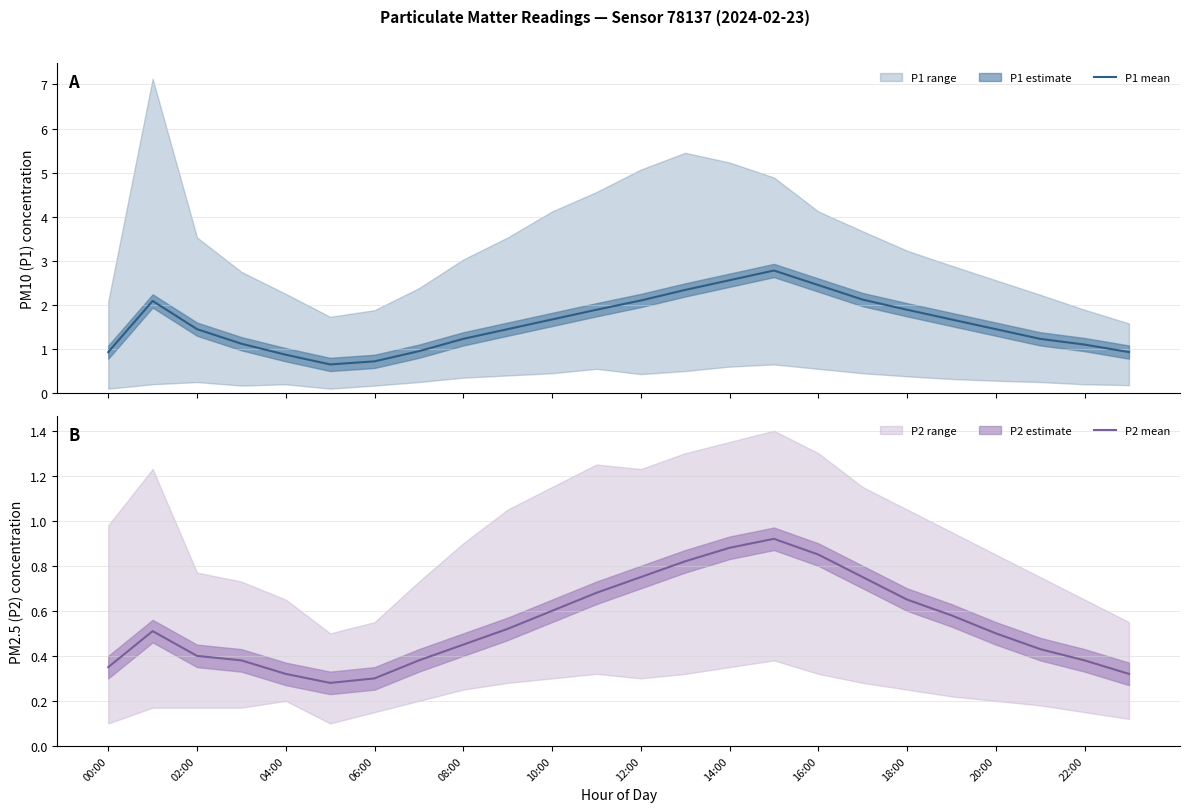

True or false: P2 mean and P1 mean intersect in this chart.

False